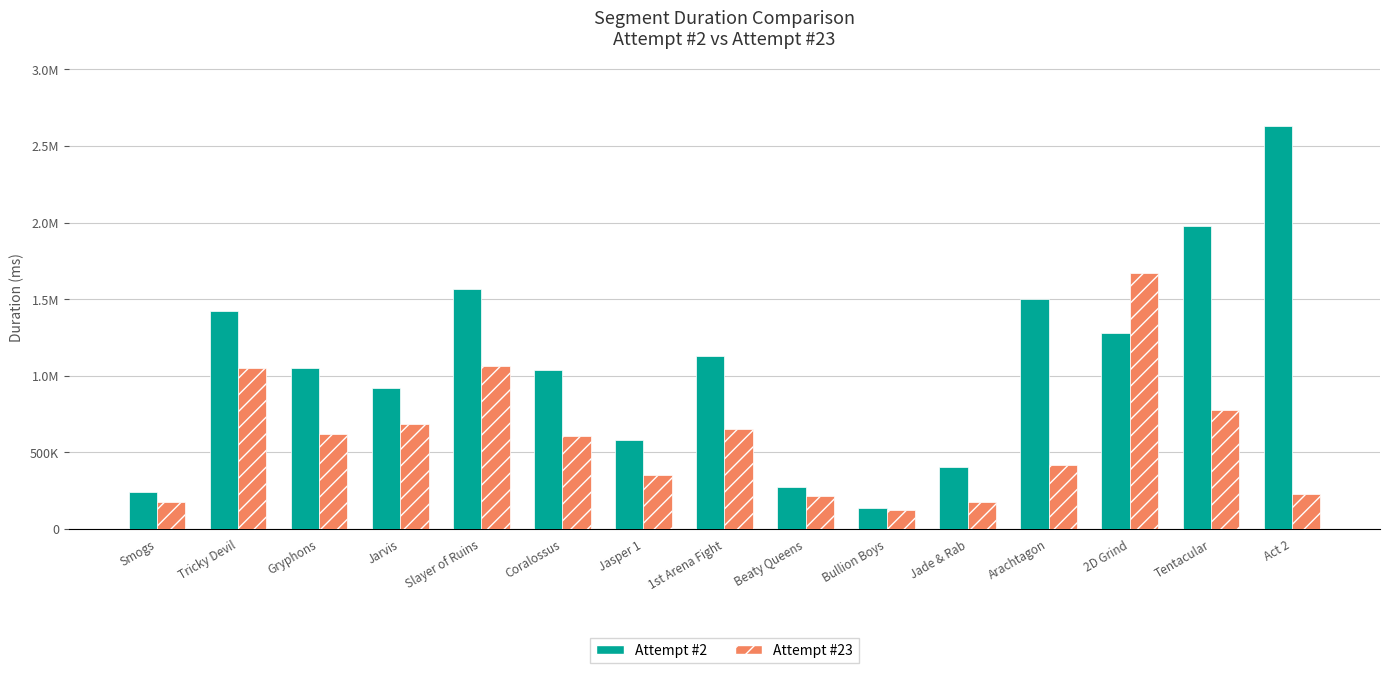

Reading left to right, what are all the values shown in this chart?

Attempt #2: Smogs=242009	Tricky Devil=1420828	Gryphons=1052453	Jarvis=920230	Slayer of Ruins=1565021	Coralossus=1040365	Jasper 1=583261	1st Arena Fight=1131503	Beaty Queens=276861	Bullion Boys=135510	Jade & Rab=403010	Arachtagon=1503531	2D Grind=1278339	Tentacular=1978569	Act 2=2632642
Attempt #23: Smogs=178373	Tricky Devil=1049552	Gryphons=618918	Jarvis=683916	Slayer of Ruins=1064482	Coralossus=609328	Jasper 1=349618	1st Arena Fight=651024	Beaty Queens=216224	Bullion Boys=120413	Jade & Rab=175664	Arachtagon=416285	2D Grind=1672663	Tentacular=773334	Act 2=225653